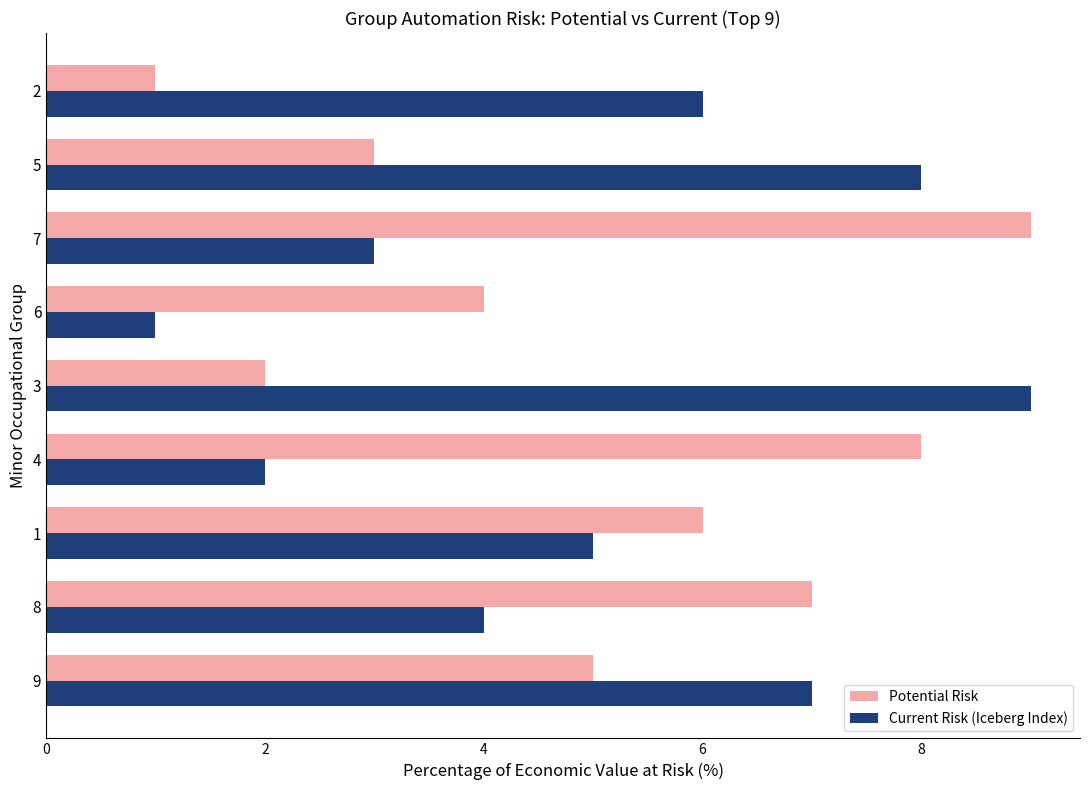

What is the sum of all Current Risk (Iceberg Index) values?

45